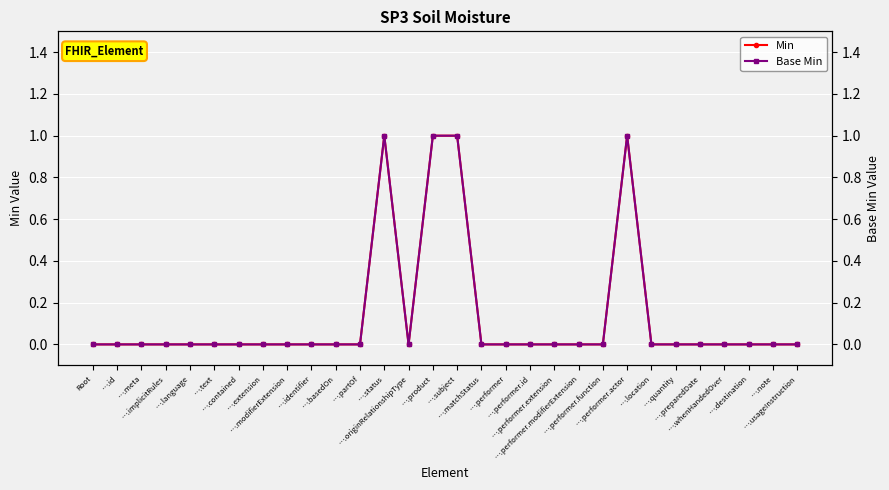

Reading right to left, extract all data points from this chart.

Min: 0	0	0	0	0	0	0	1	0	0	0	0	0	0	1	1	0	1	0	0	0	0	0	0	0	0	0	0	0	0
Base Min: 0	0	0	0	0	0	0	1	0	0	0	0	0	0	1	1	0	1	0	0	0	0	0	0	0	0	0	0	0	0